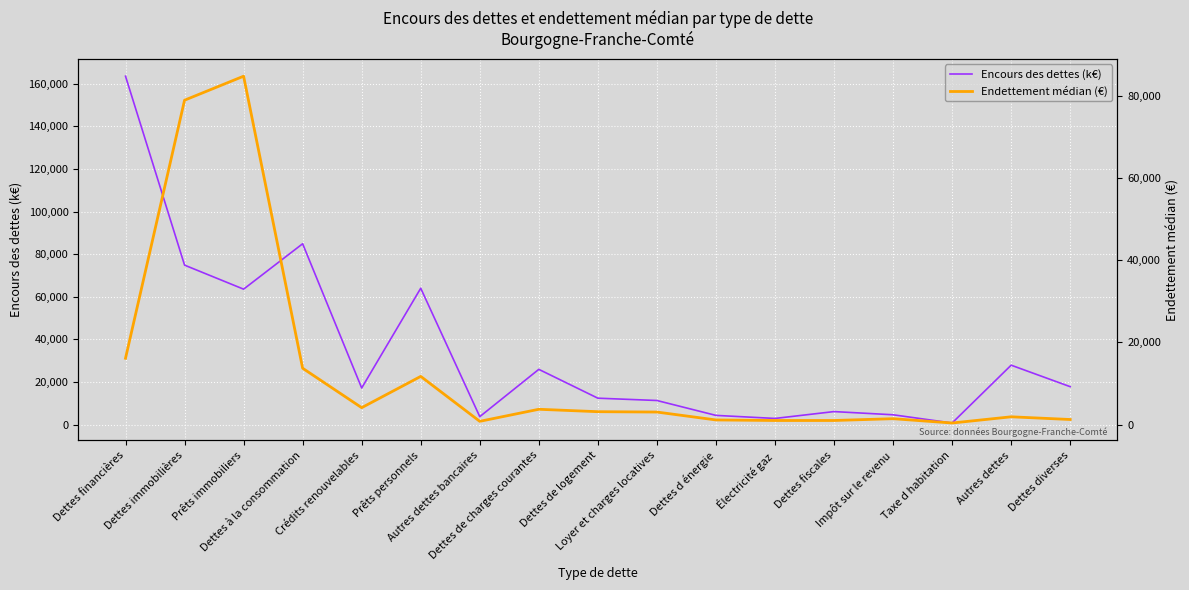

Reading right to left, list all the values displayed in this chart.

Encours des dettes (k€): Dettes diverses=17800.2	Autres dettes=27893.8	Taxe d habitation=744.2	Impôt sur le revenu=4611.5	Dettes fiscales=6109.2	Électricité gaz=2891.1	Dettes d énergie=4323.1	Loyer et charges locatives=11315.2	Dettes de logement=12400.0	Dettes de charges courantes=25936.8	Autres dettes bancaires=3732.1	Prêts personnels=64013.1	Crédits renouvelables=17177.9	Dettes à la consommation=84898.8	Prêts immobiliers=63583.0	Dettes immobilières=74863.1	Dettes financières=163556.6
Endettement médian (€): Dettes diverses=1245.0	Autres dettes=1902.0	Taxe d habitation=391.0	Impôt sur le revenu=1441.8	Dettes fiscales=1005.0	Électricité gaz=1001.0	Dettes d énergie=1138.2	Loyer et charges locatives=3058.8	Dettes de logement=3146.6	Dettes de charges courantes=3733.4	Autres dettes bancaires=800.0	Prêts personnels=11733.1	Crédits renouvelables=4122.9	Dettes à la consommation=13718.4	Prêts immobiliers=84782.5	Dettes immobilières=78943.0	Dettes financières=16144.8